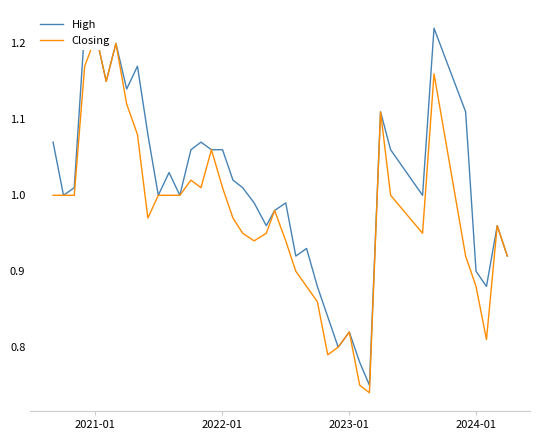

List the series in order of their peak value, lowest first.

Closing, High